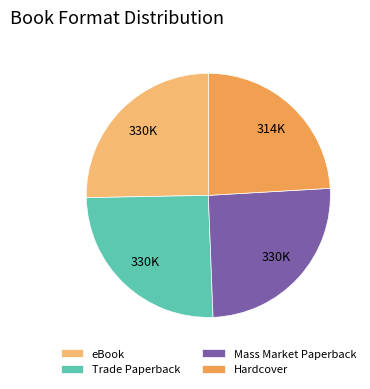

Is the sum of Mass Market Paperback and Hardcover greater than half?

No